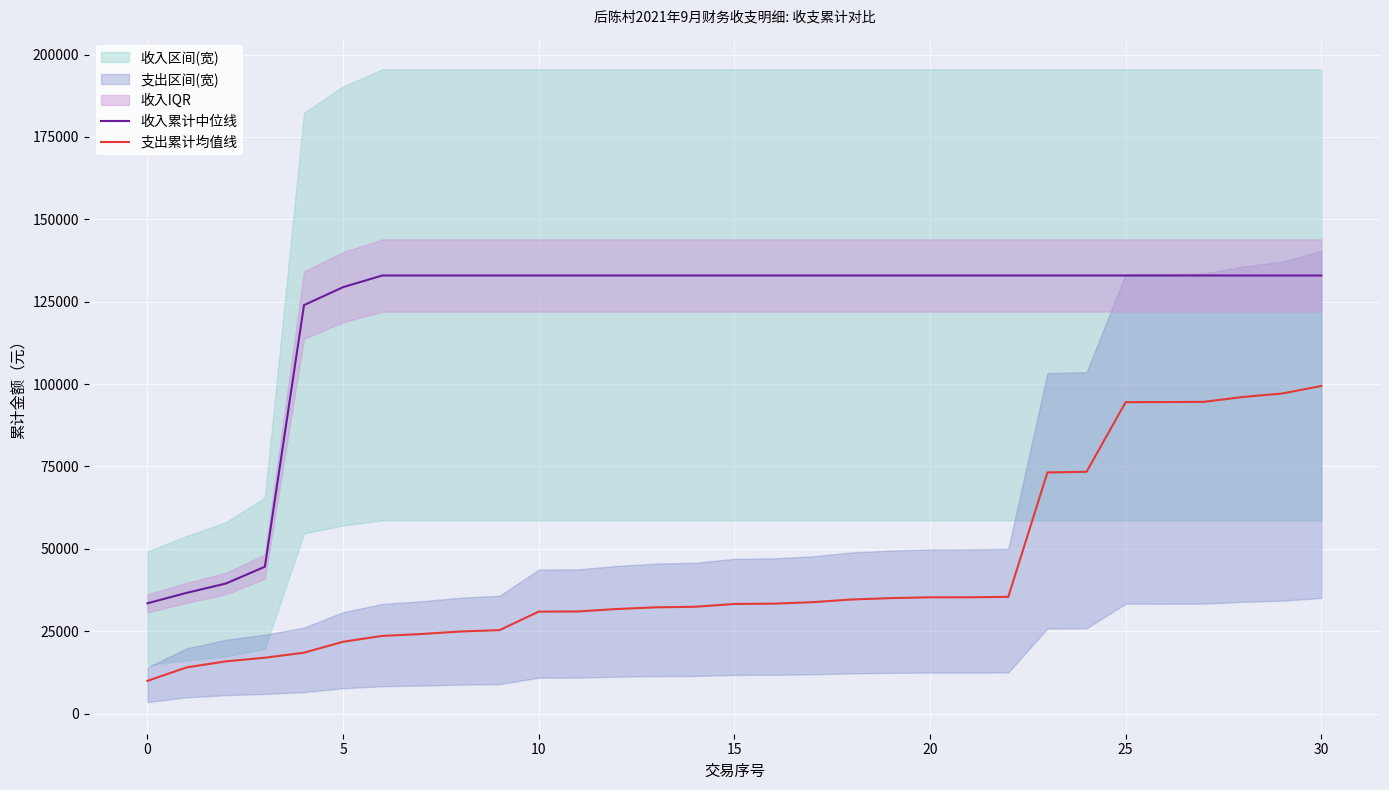

What is the maximum value for 支出累计均值线?

99424.4